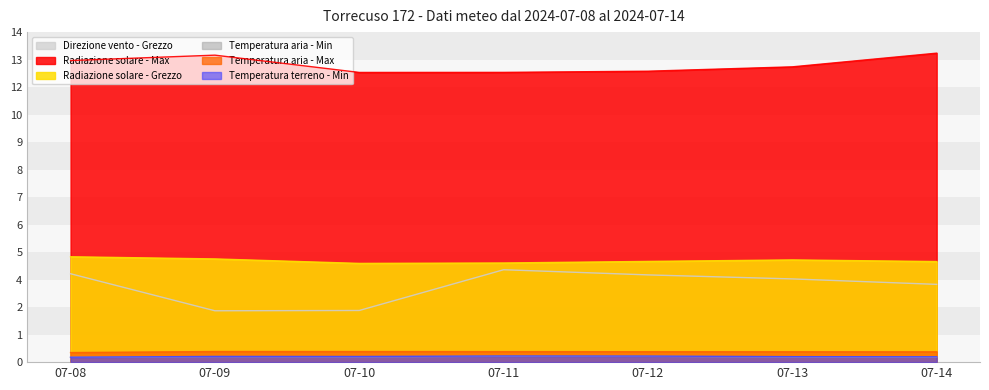

At which category does the chart reach its minimum across all series?

07-08